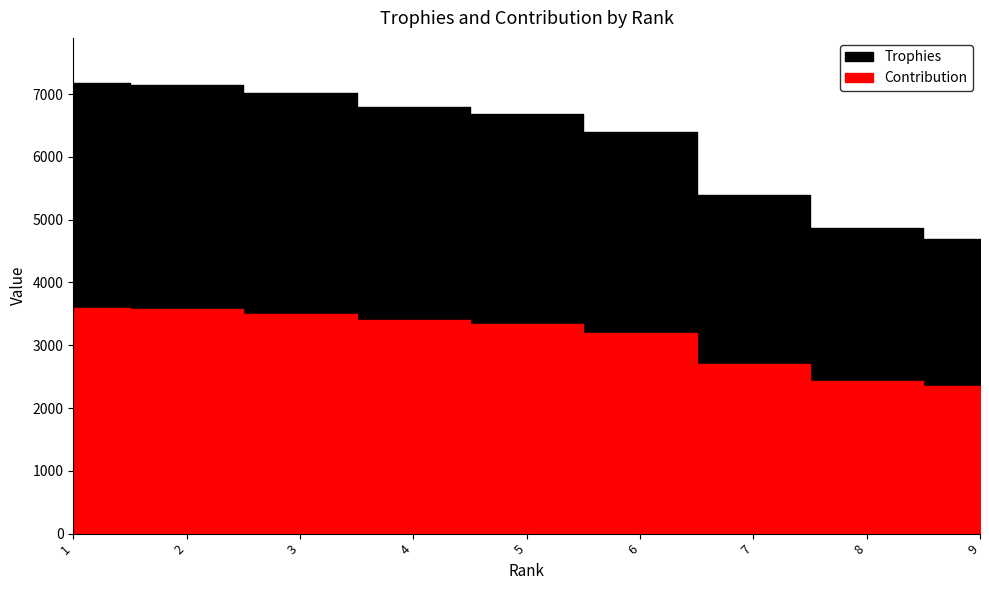

Count the number of data series in this chart.

2